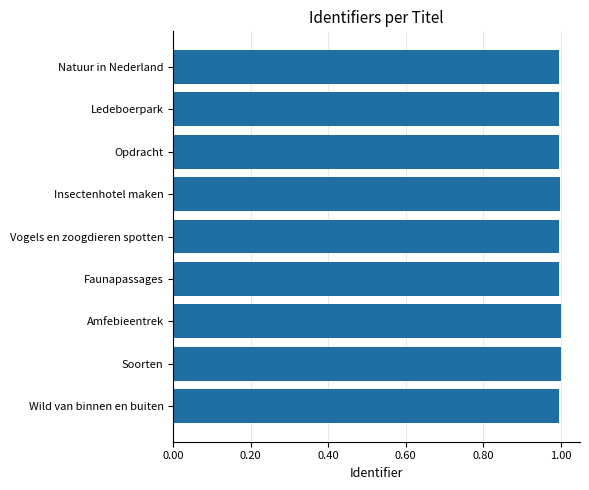

Reading bottom to top, extract all data points from this chart.

Wild van binnen en buiten=1.0	Soorten=1.0	Amfebieentrek=1.0	Faunapassages=1.0	Vogels en zoogdieren spotten=1.0	Insectenhotel maken=1.0	Opdracht=1.0	Ledeboerpark=1.0	Natuur in Nederland=1.0